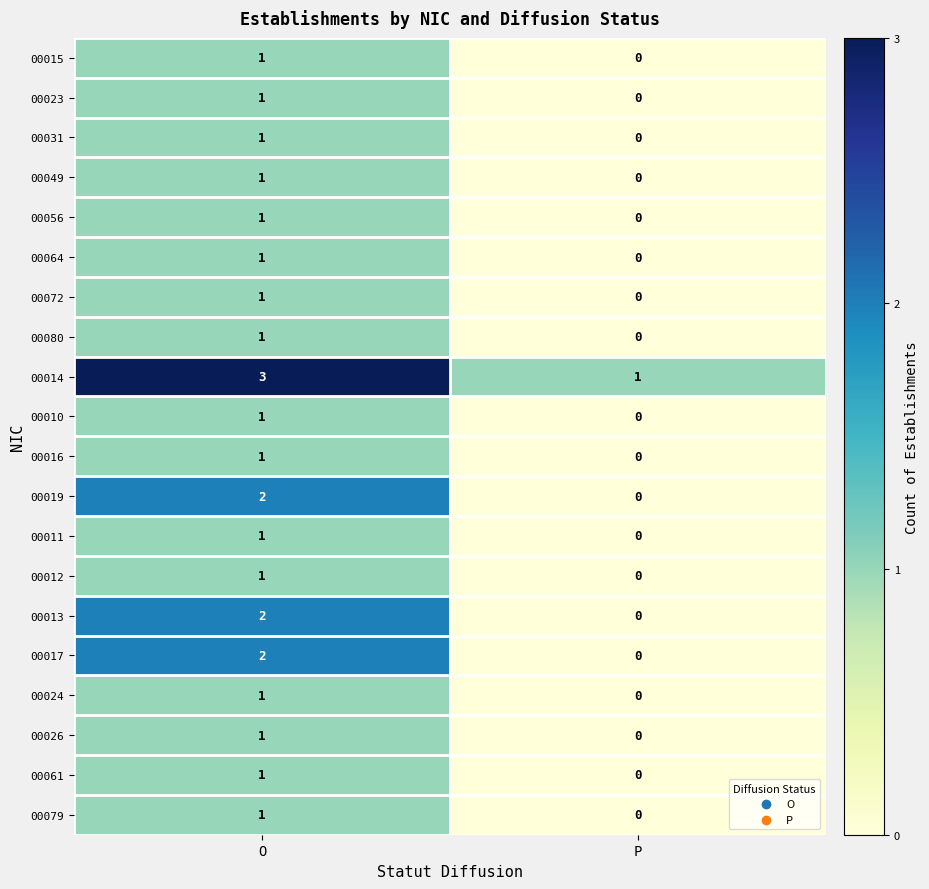

List the labels in order of 00012 value, smallest first.

P, O